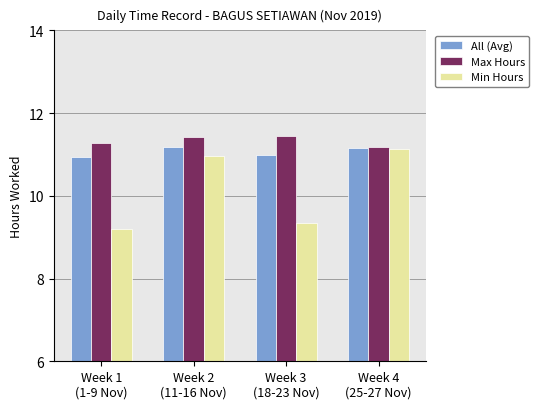

Which series has the largest range (max minus min)?

Min Hours